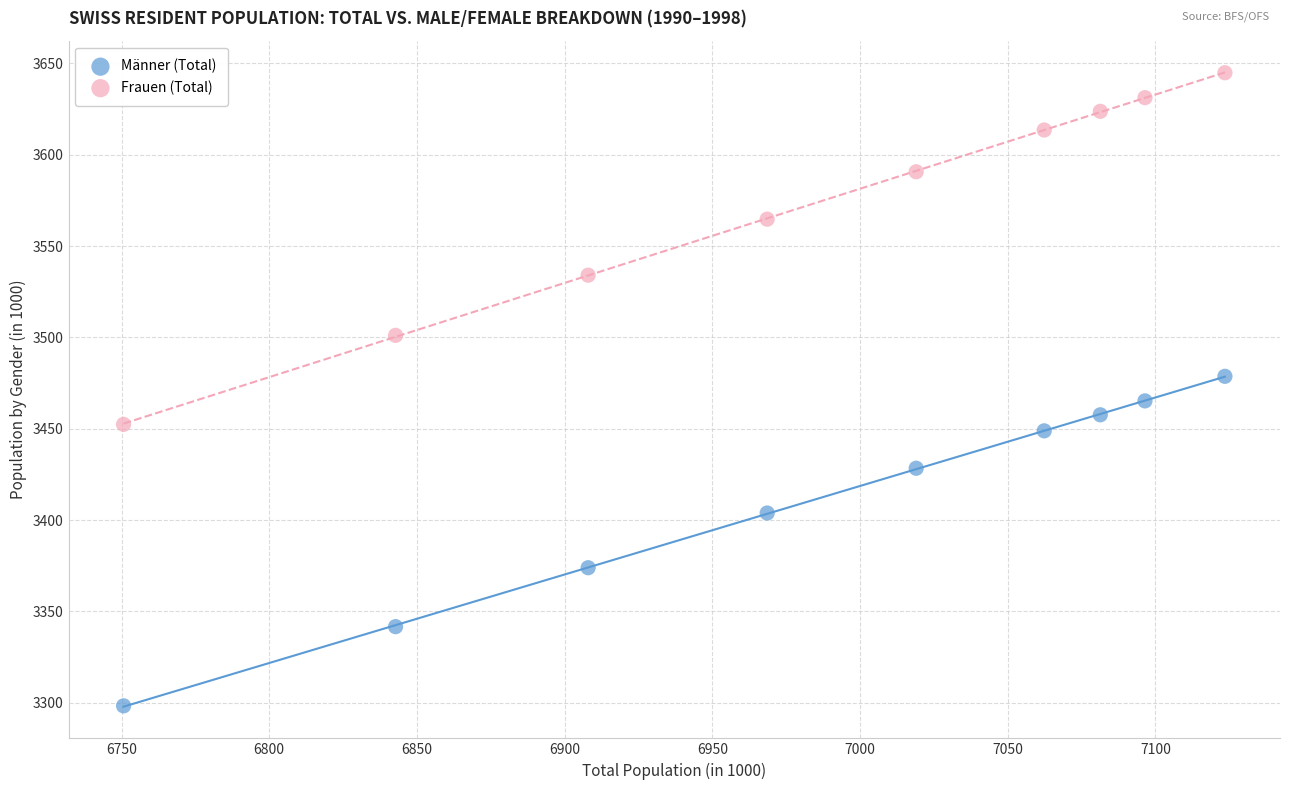

What is the X range (max minus min) for the scatter plot?

372.8